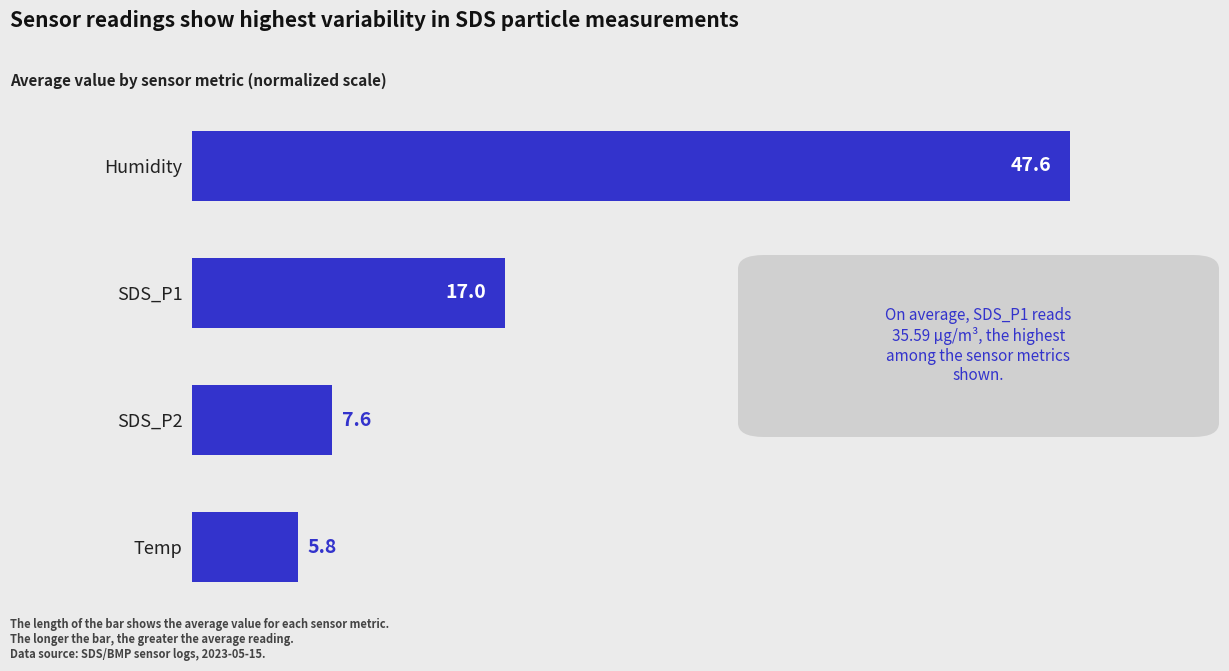

What is the difference between the second highest and minimum values?

11.2